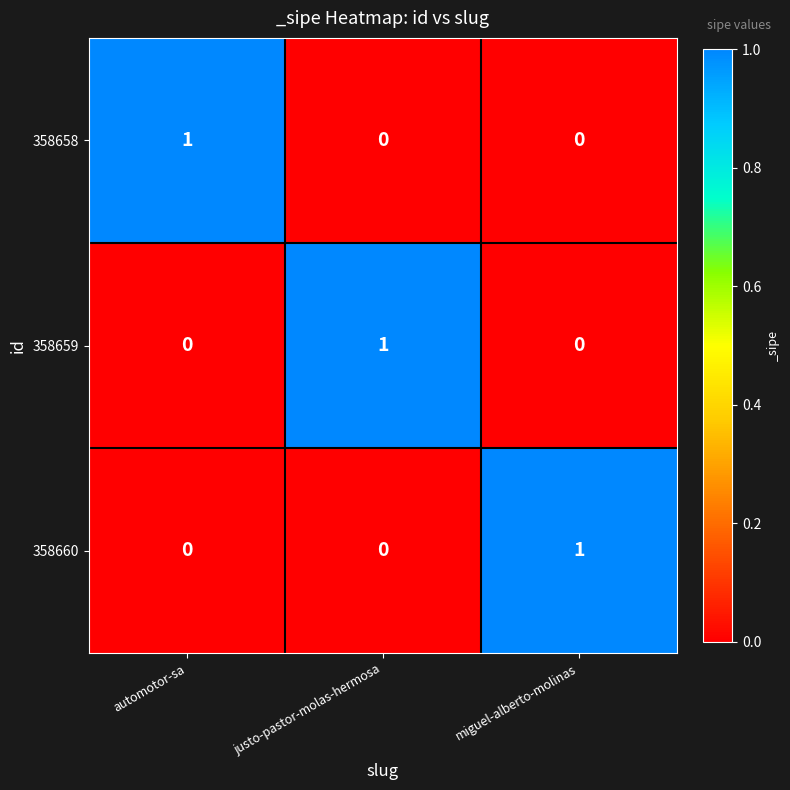

At which label does 358659 reach its peak?

justo-pastor-molas-hermosa